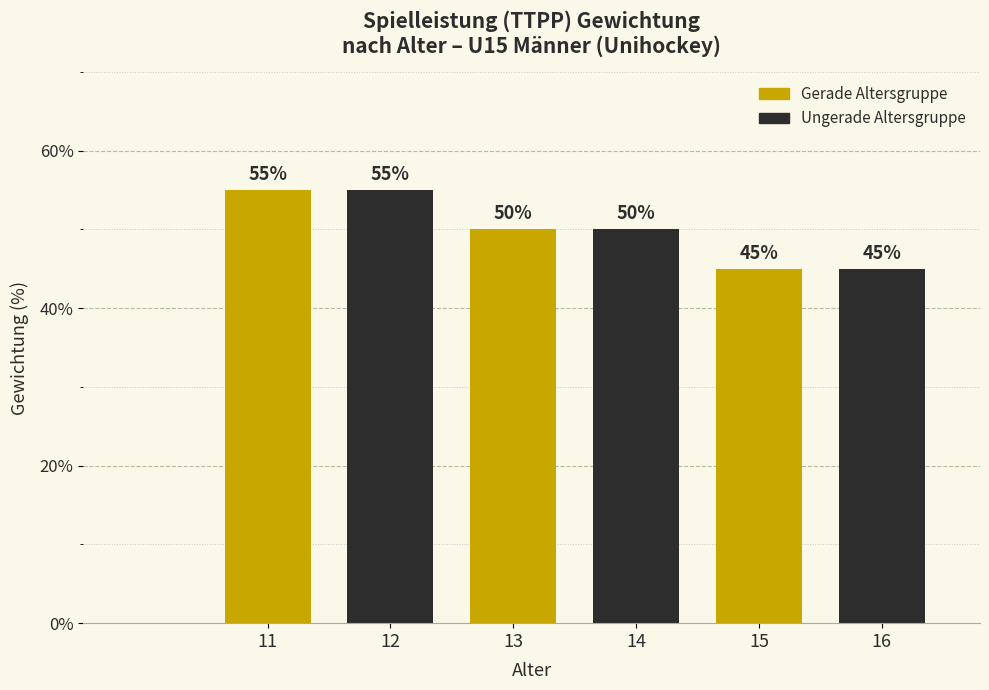

Reading right to left, list all the values displayed in this chart.

16=45	15=45	14=50	13=50	12=55	11=55